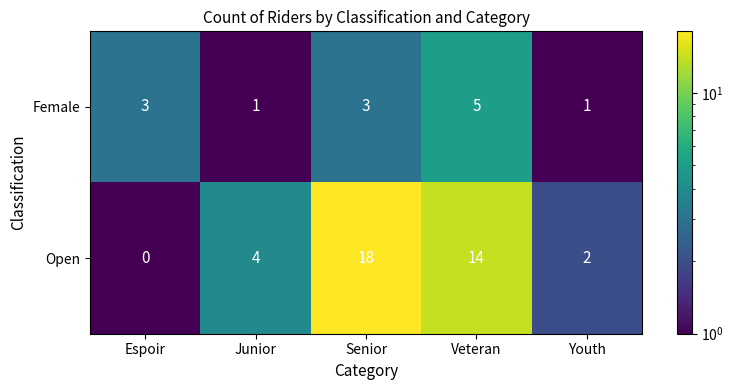

Reading left to right, transcribe all the data shown in this chart.

Female: 3	1	3	5	1
Open: 0	4	18	14	2